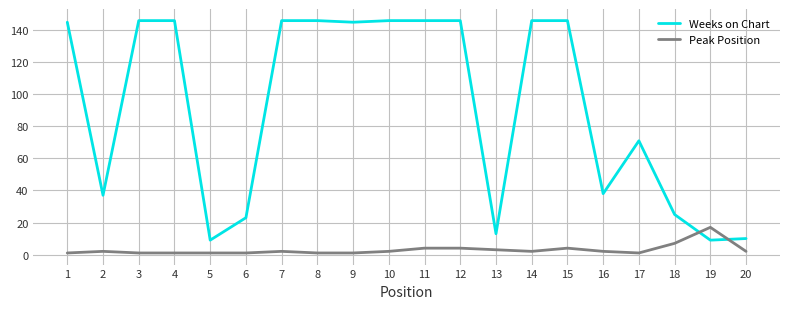

What is the difference between the Weeks on Chart values at 13 and 15?

133